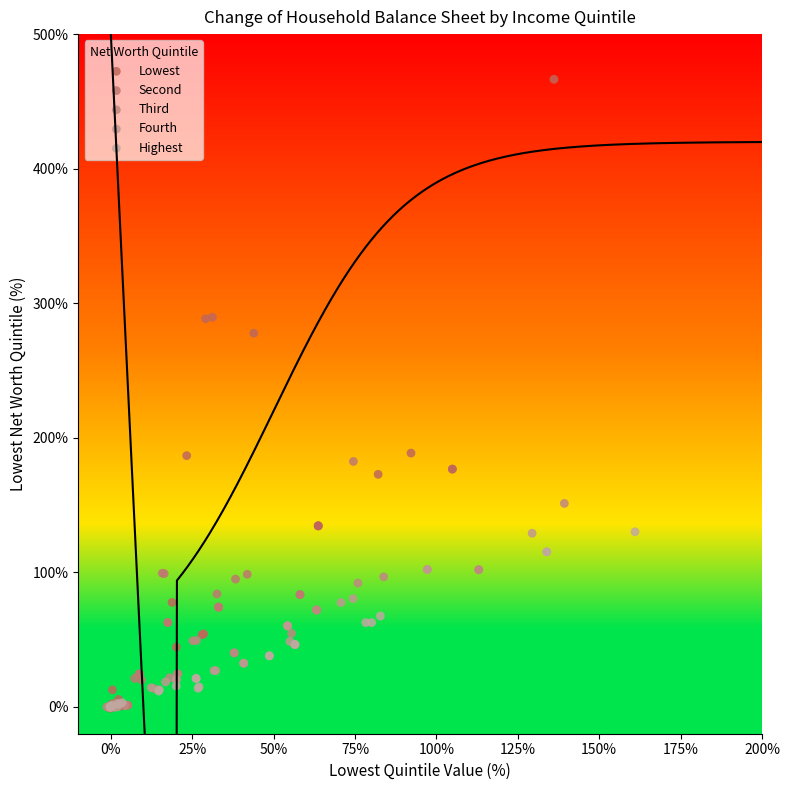

Which series reaches the maximum Y coordinate?

Lowest